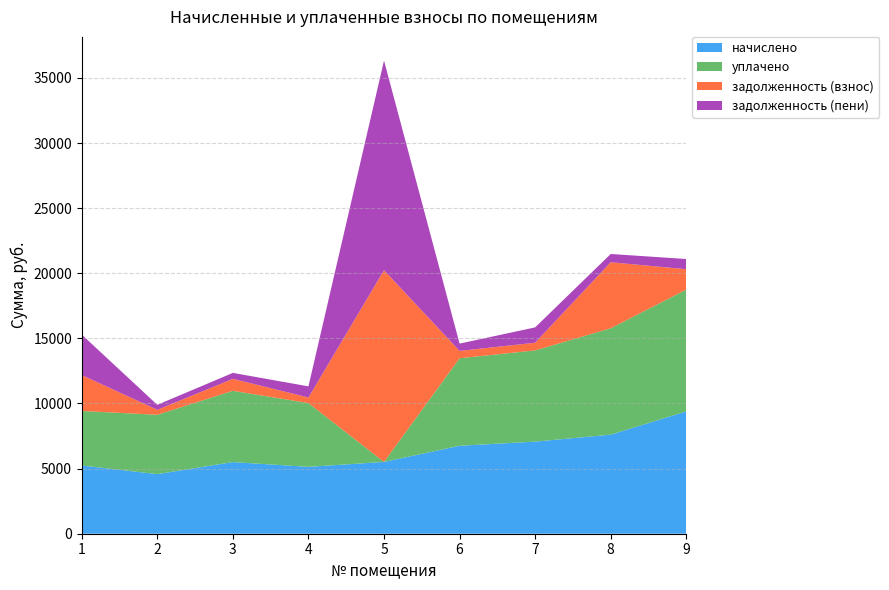

Reading left to right, transcribe all the data shown in this chart.

начислено: 1=5238.5	2=4578.0	3=5500.4	4=5136.0	5=5511.8	6=6753.1	7=7072.0	8=7607.2	9=9395.2
уплачено: 1=4185.1	2=4555.9	3=5473.9	4=4895.6	5=0.0	6=6720.5	7=7003.6	8=8167.6	9=9349.8
задолженность (взнос): 1=2756.2	2=381.5	3=916.7	4=428.0	5=14721.4	6=562.8	7=589.3	8=5071.4	9=1565.9
задолженность (пени): 1=3109.6	2=381.5	3=458.4	4=856.0	5=16099.4	6=562.8	7=1178.7	8=633.9	9=782.9